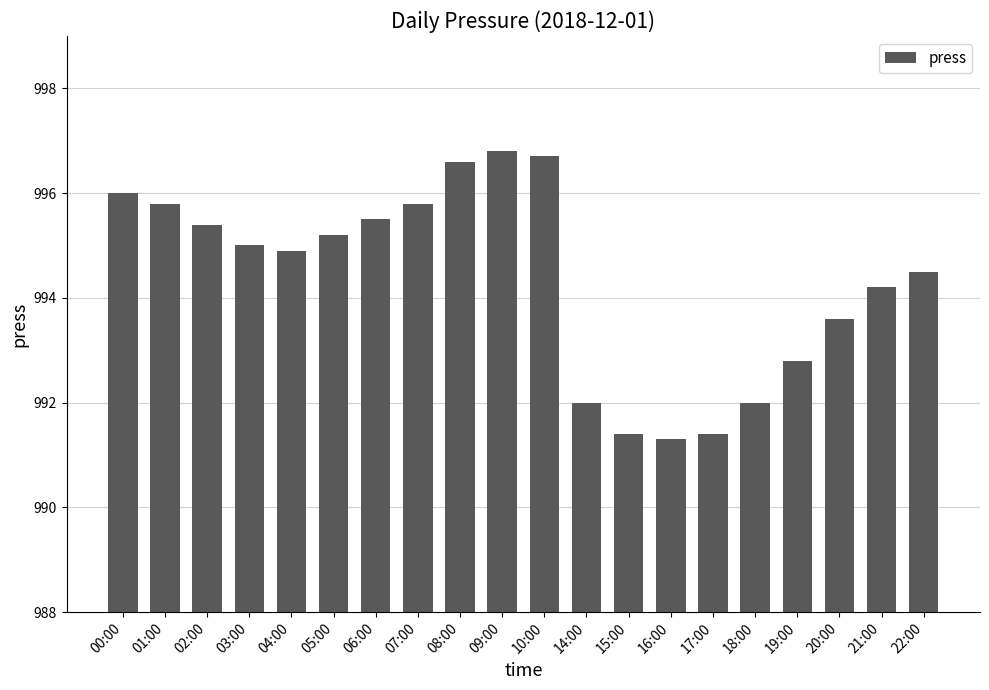

Is it true that the value at 14:00 is 680.2?

False